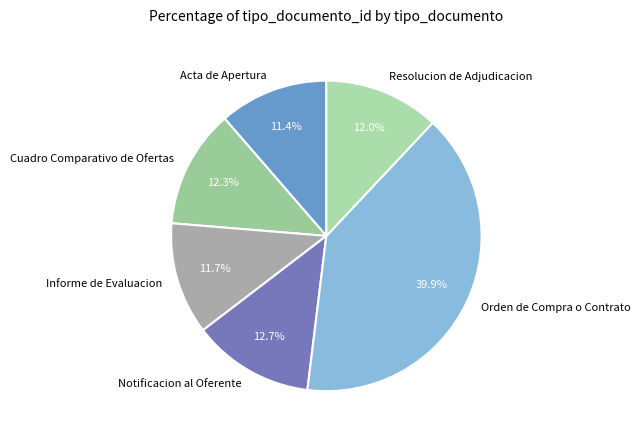

Approximately how many times larger is the value at Resolucion de Adjudicacion compared to Cuadro Comparativo de Ofertas?

1.0